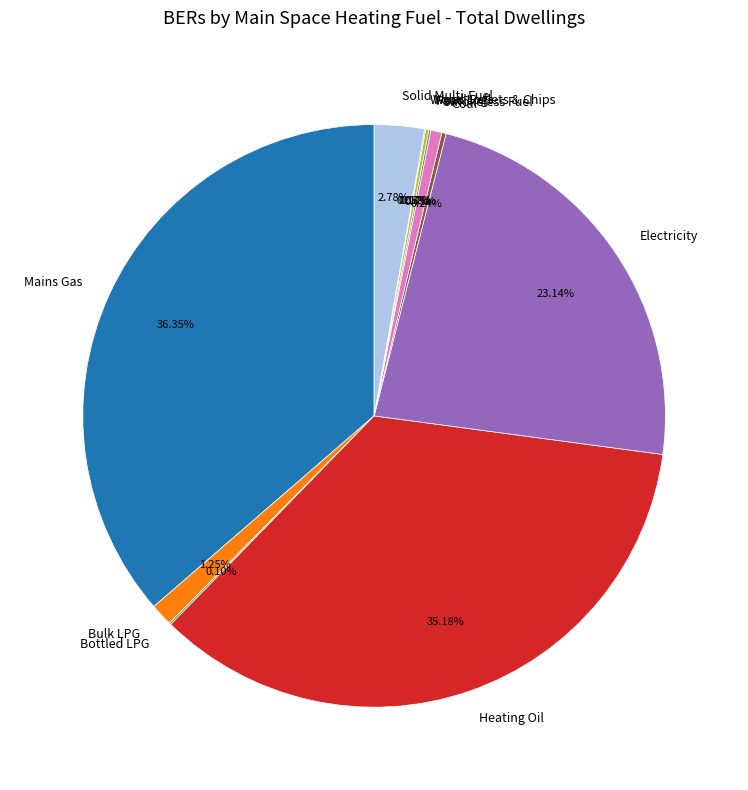

Do Heating Oil and Solid Multi-Fuel together represent more than half of the pie?

No